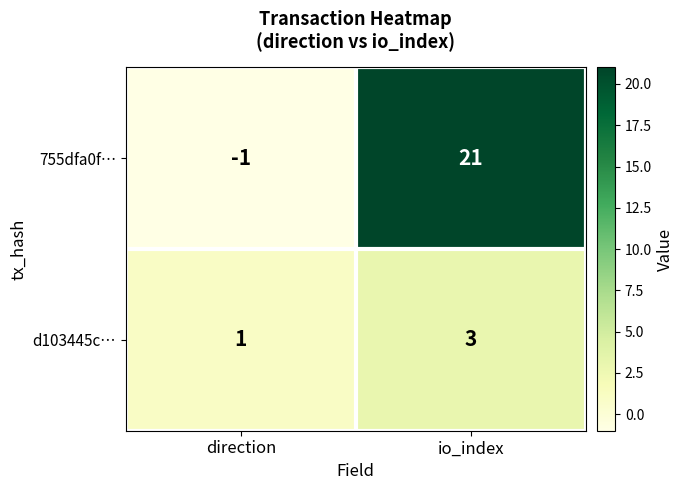

Which series has the largest total across all categories?

755dfa0f…